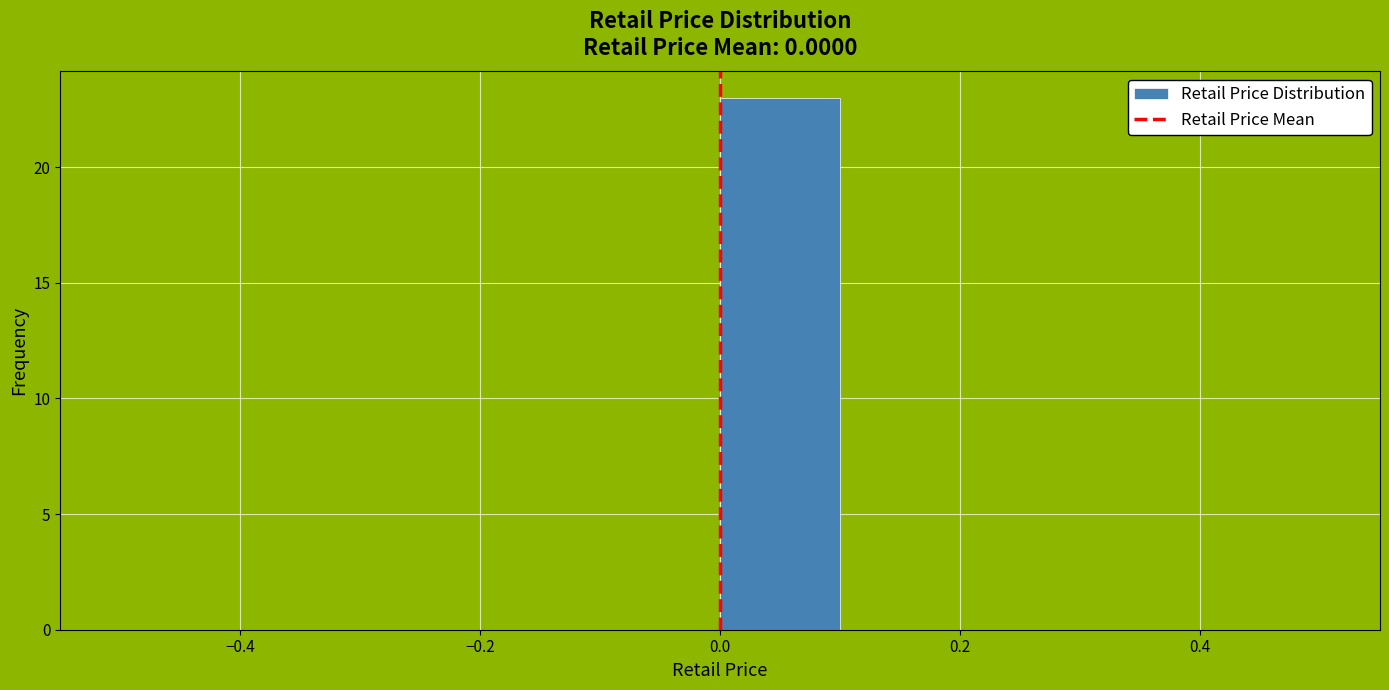

What is the height of the bar covering 0.0 to 0.1 on the x-axis? The values are not printed on the chart, so give them approximately, as read against the axis.

23